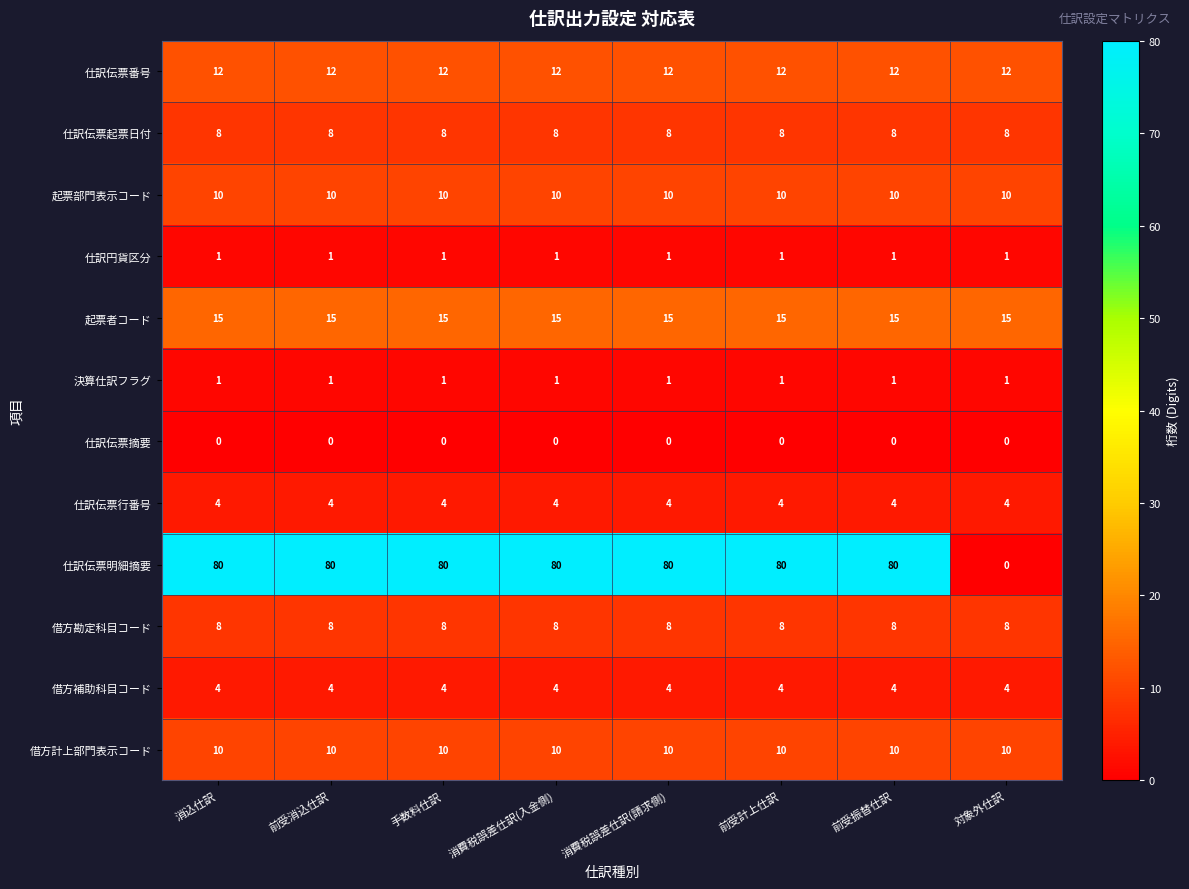

Between 消費税誤差仕訳(請求側) and 対象外仕訳, which series saw the biggest shift?

仕訳伝票明細摘要